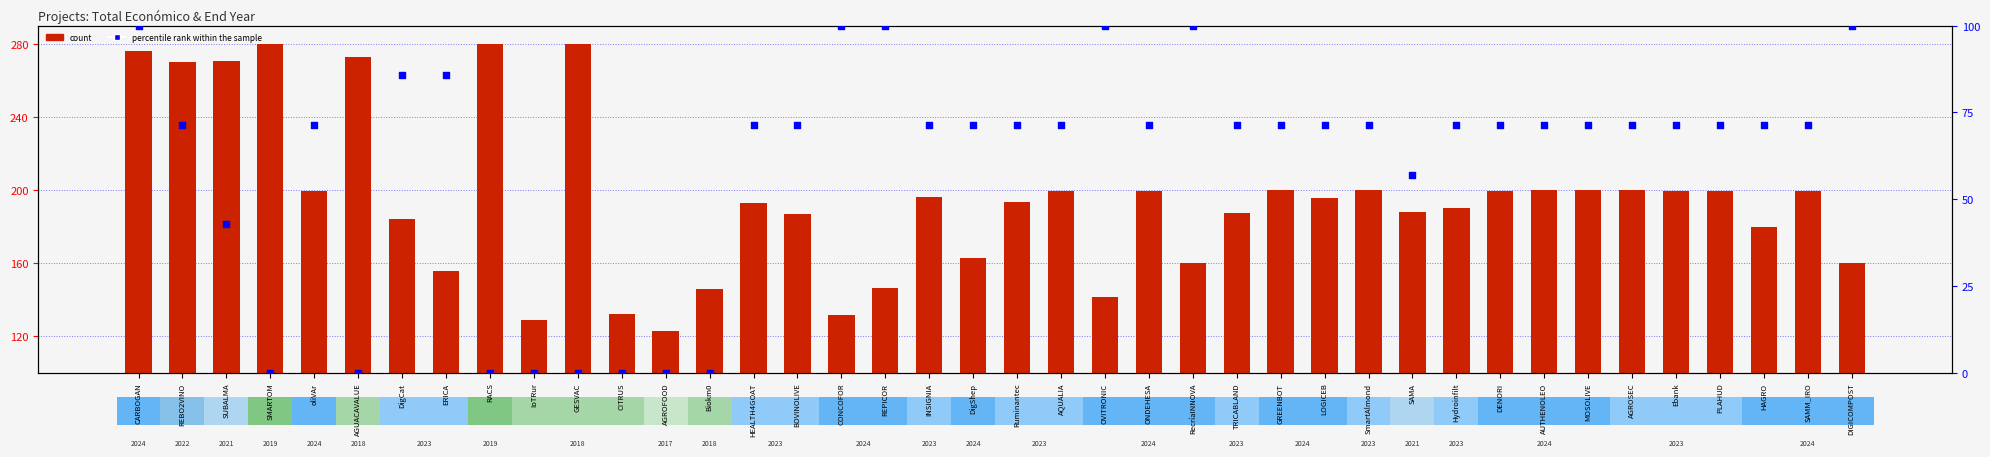

What is the total value across all series at CITRUS?

132.3